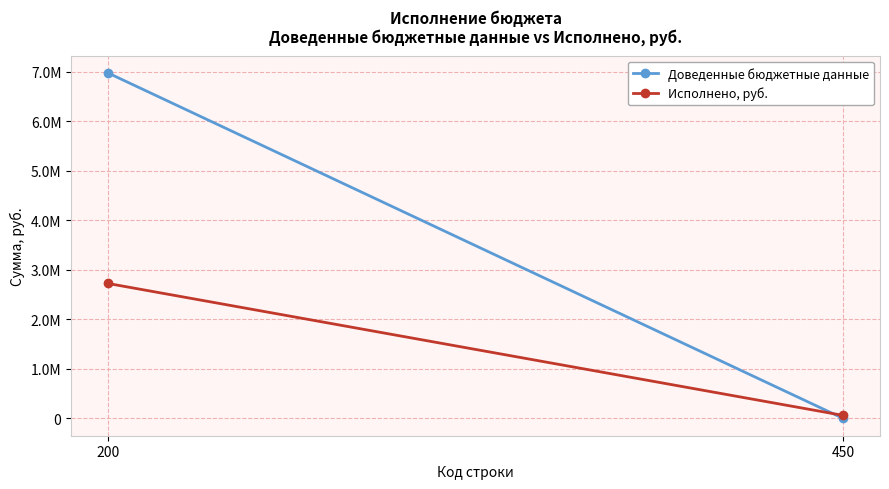

Which series has the widest spread of values?

Доведенные бюджетные данные